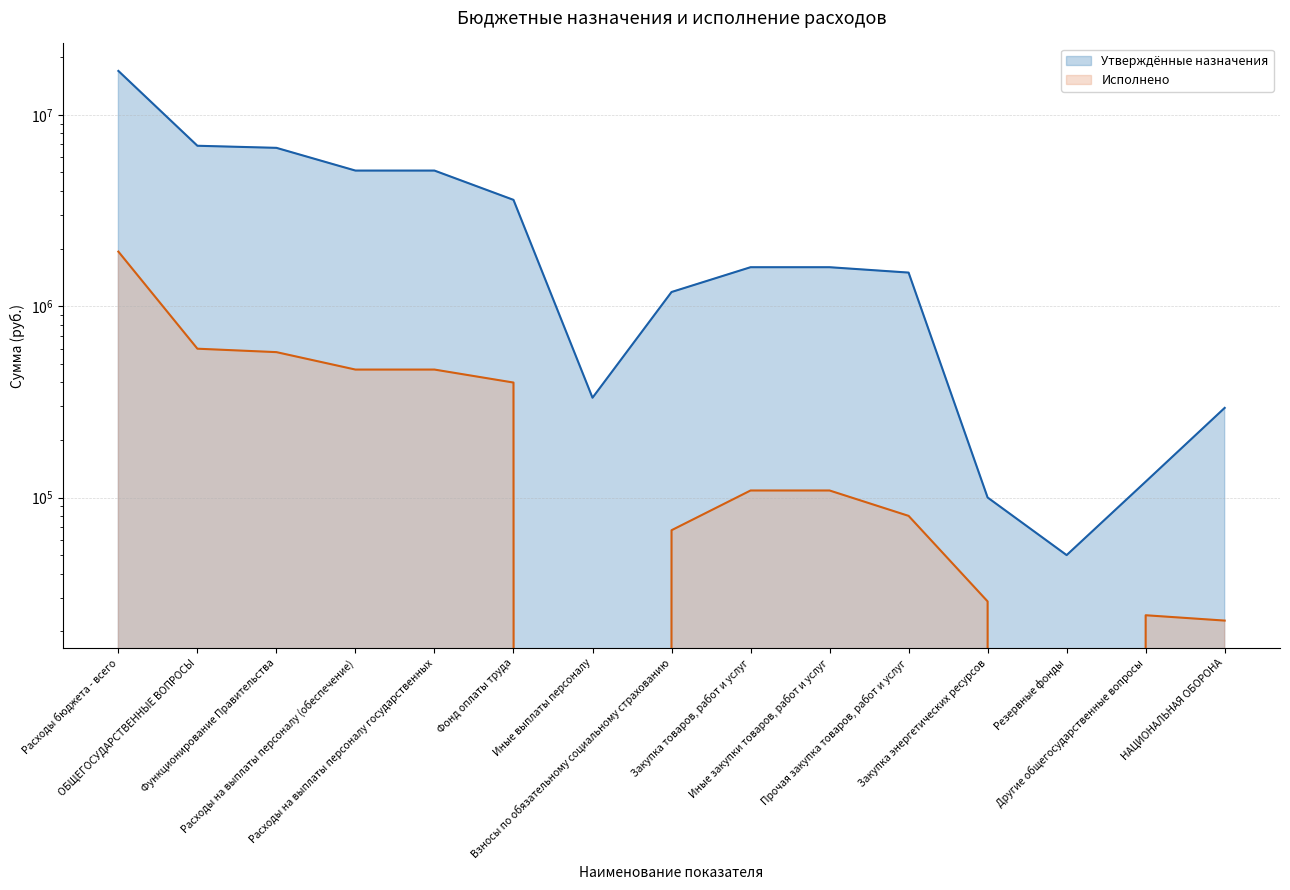

At which label does Утверждённые назначения first exceed 1597600?

Расходы бюджета - всего